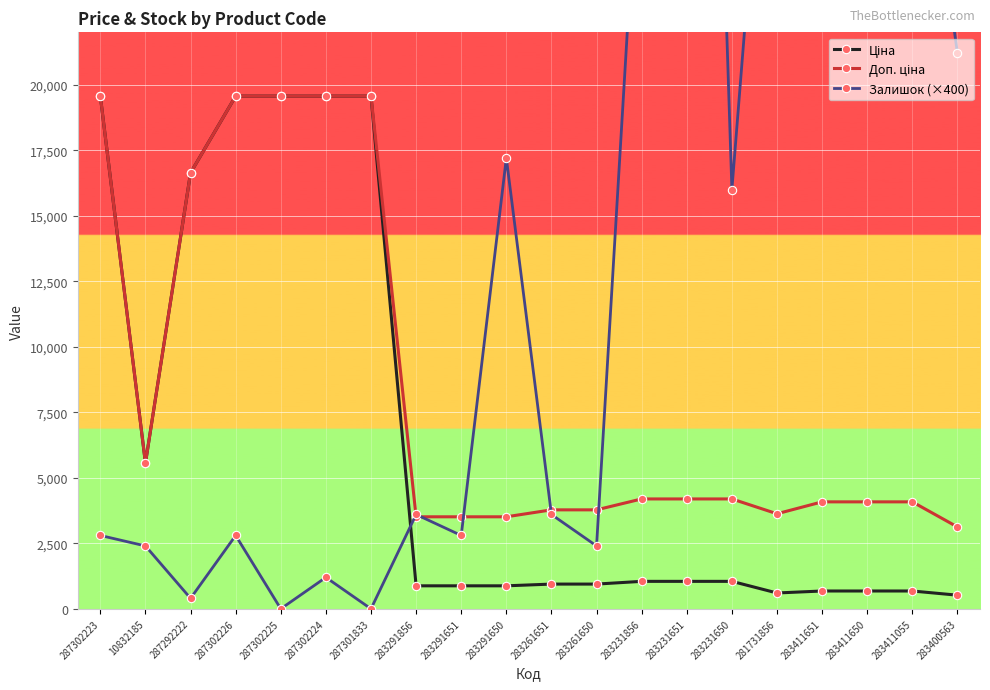

How many data points in Доп. ціна are above 4193?

10